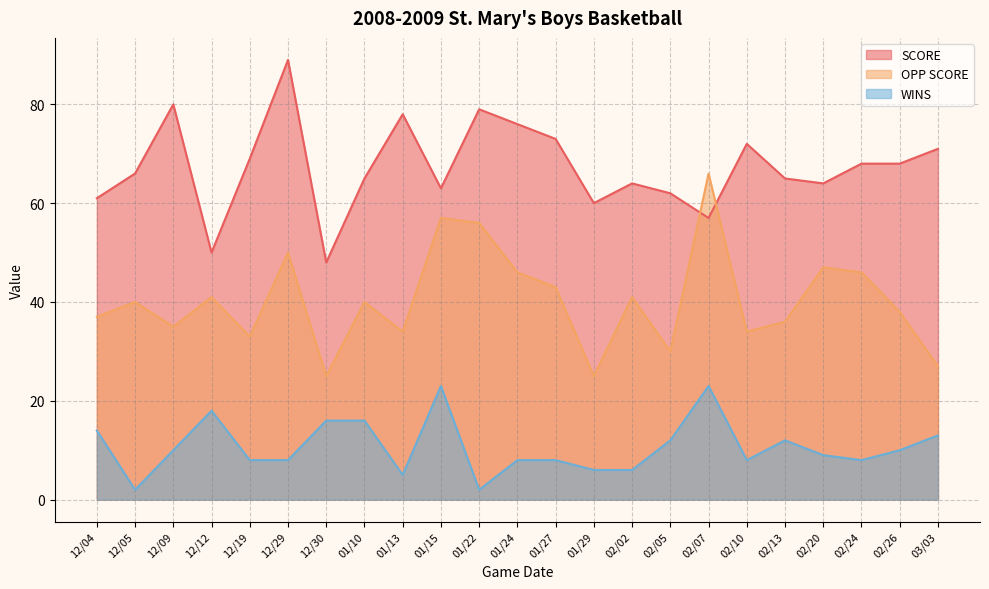

At which category is the sum across all series the highest?

12/29